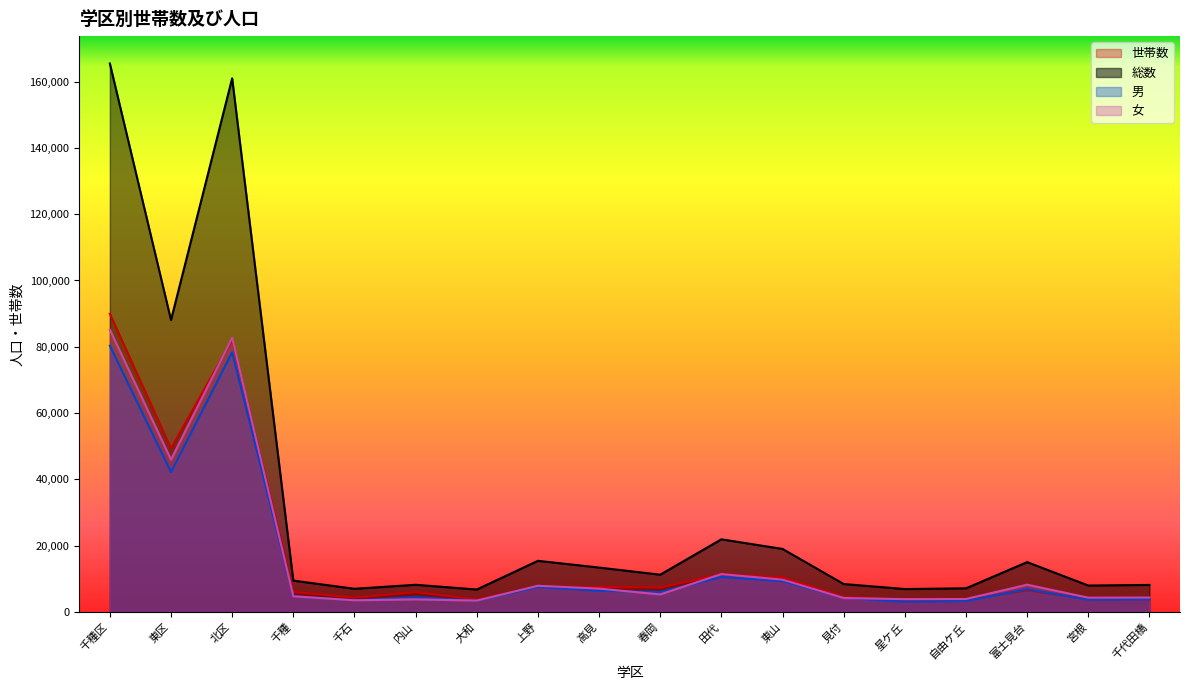

True or false: 女 has more than 2 points higher than both neighbors.

True